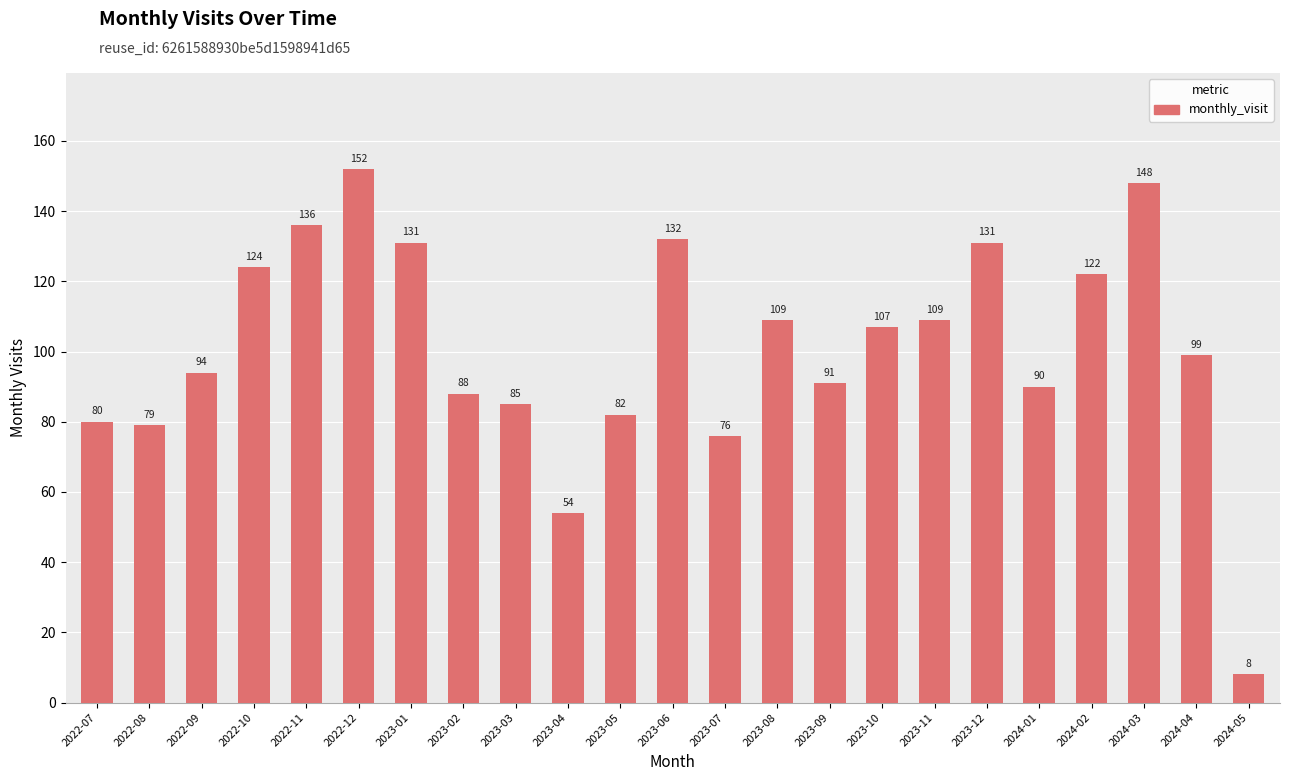

Read the value at 2023-01, to the nearest 50.

150